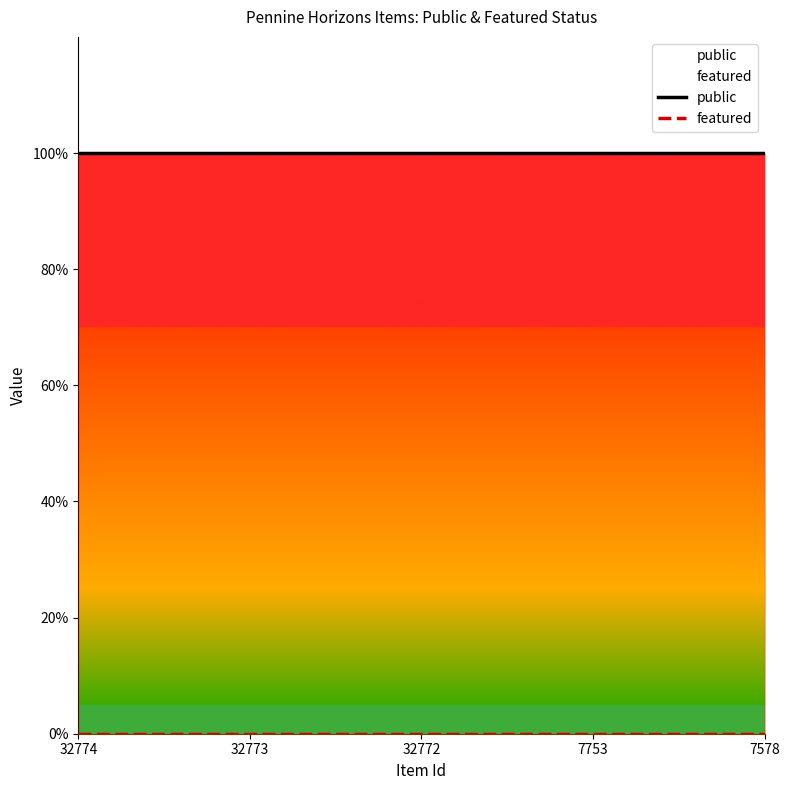

Is this an area chart (filled region under the line)?

No